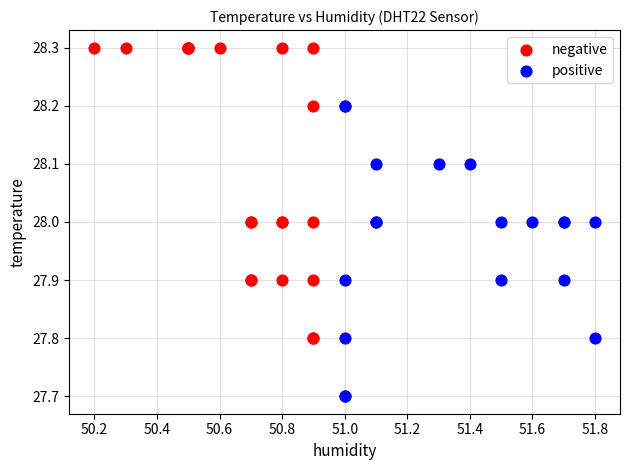

Which series reaches the maximum Y coordinate?

negative